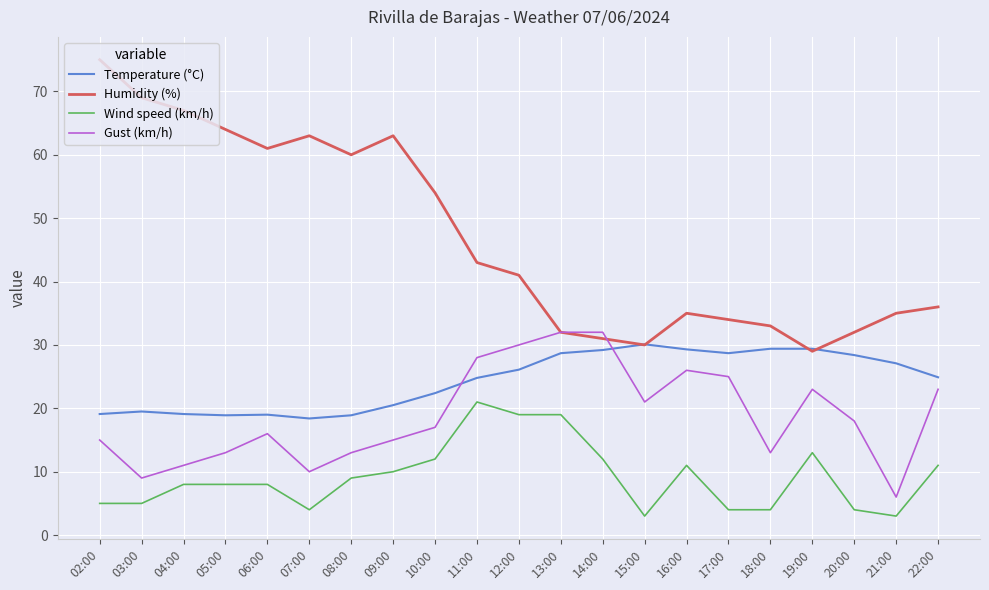

After their last crossing, which series has the higher values: Humidity (%) or Temperature (°C)?

Humidity (%)